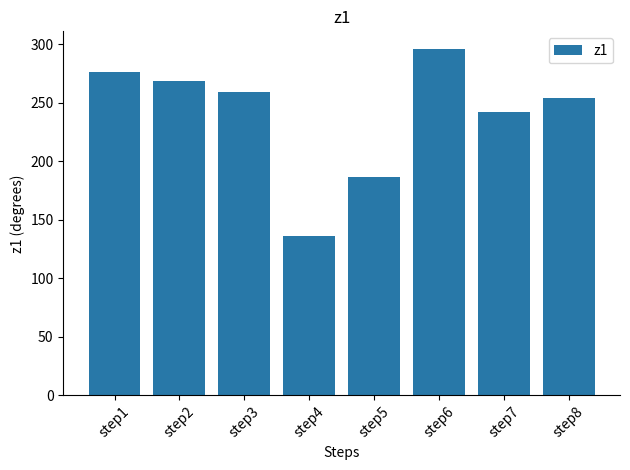

What is the sum of all values?

1920.3